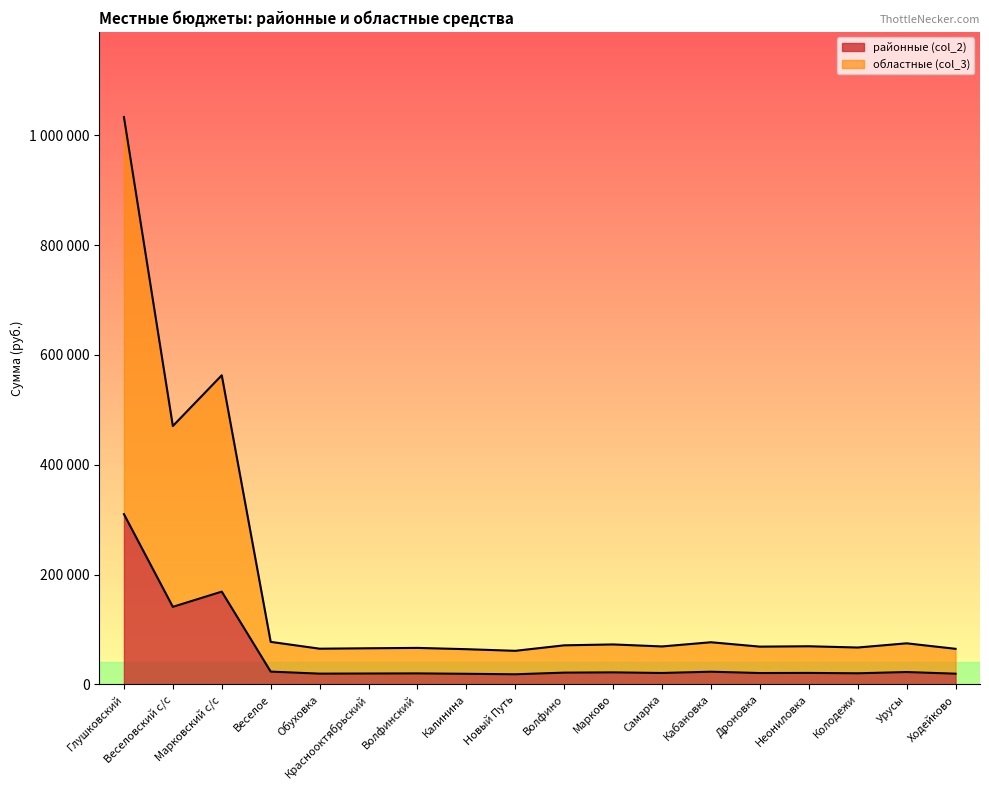

Which label corresponds to the smallest value in the chart?

Новый Путь